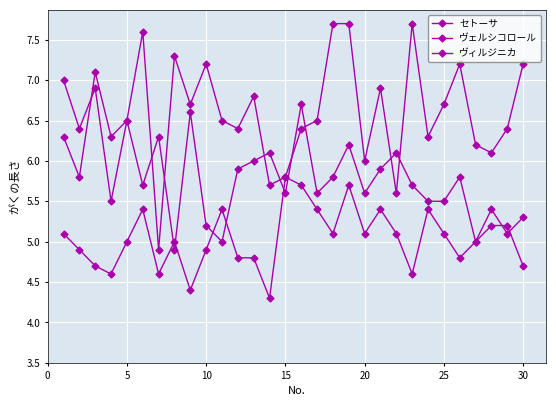

Rank the series by their maximum value, from lowest to highest.

セトーサ, ヴェルシコロール, ヴィルジニカ